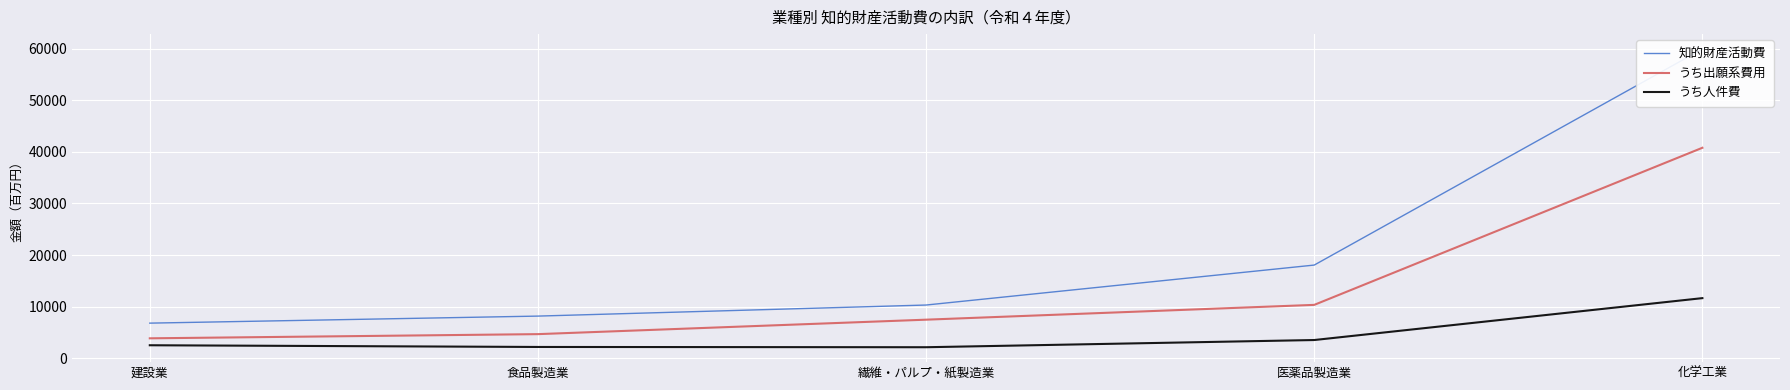

Reading left to right, extract all data points from this chart.

知的財産活動費: 6781	8147	10294	18049	59971
うち出願系費用: 3835	4647	7452	10325	40807
うち人件費: 2489	2157	2106	3503	11632